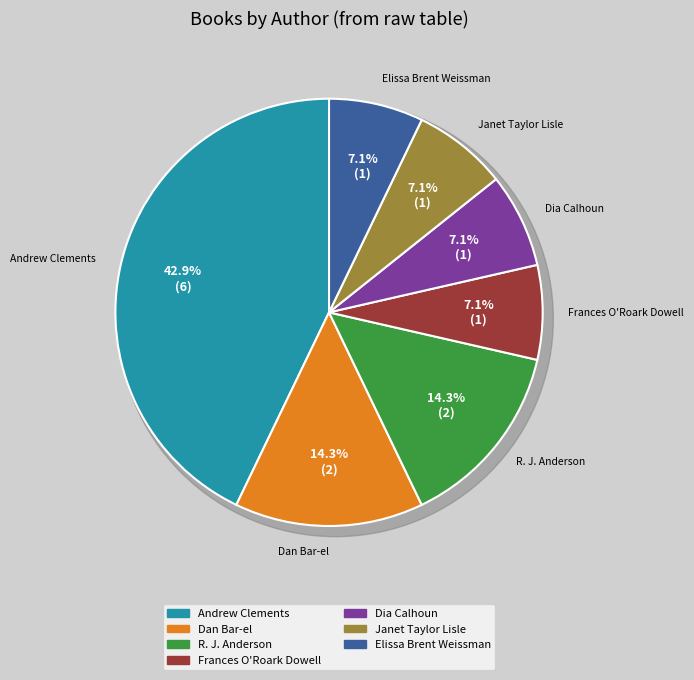

Which has a higher value, Dan Bar-el (145468373) or R. J. Anderson (480261813)?

Dan Bar-el (145468373)